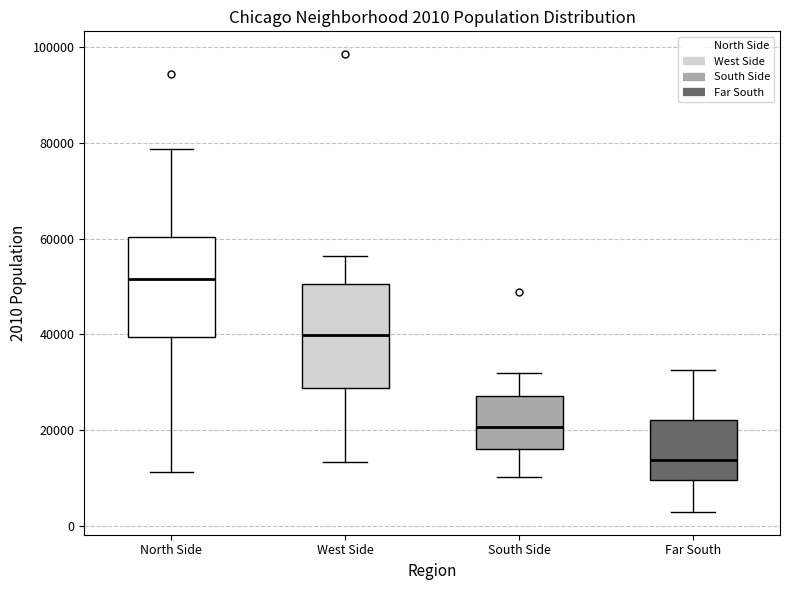

Which box has the lowest median line?

Far South